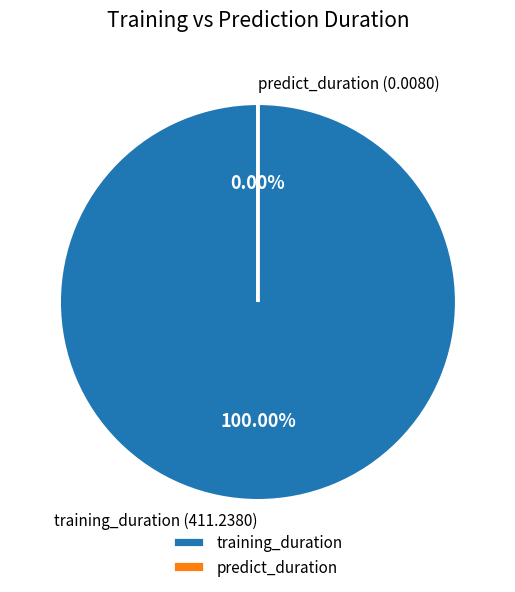

To the nearest percent, what is the difference between the largest and smallest slice percentages?

100%